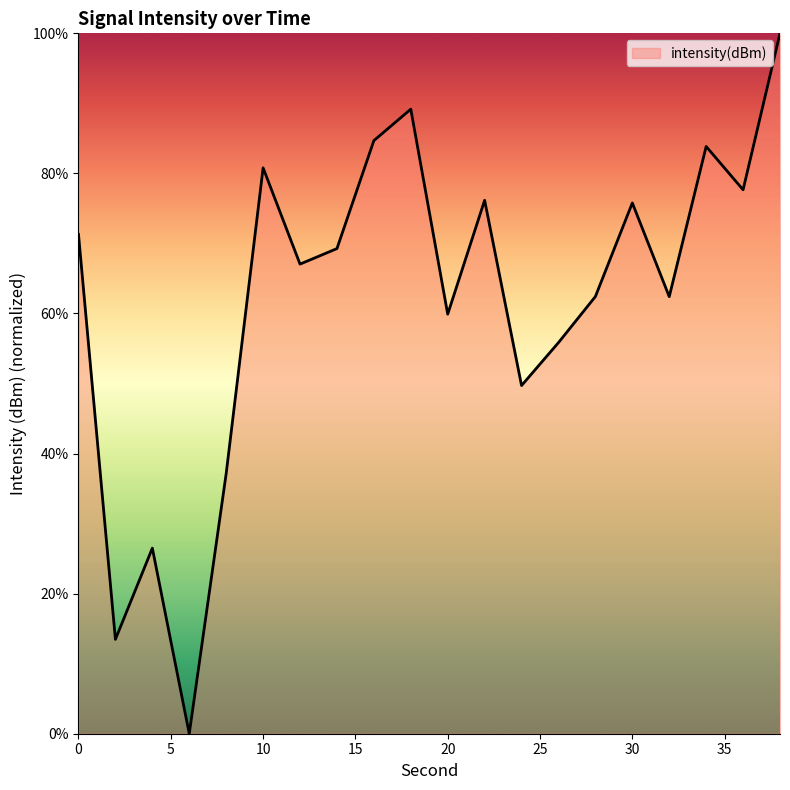

What is the difference between the maximum and minimum values?

100.0